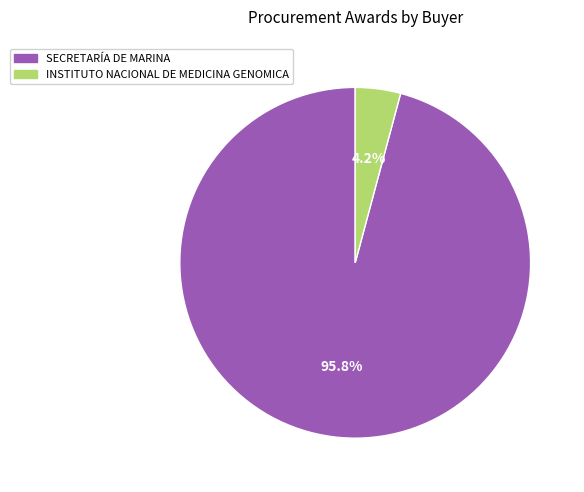

Does any single category account for the majority?

Yes